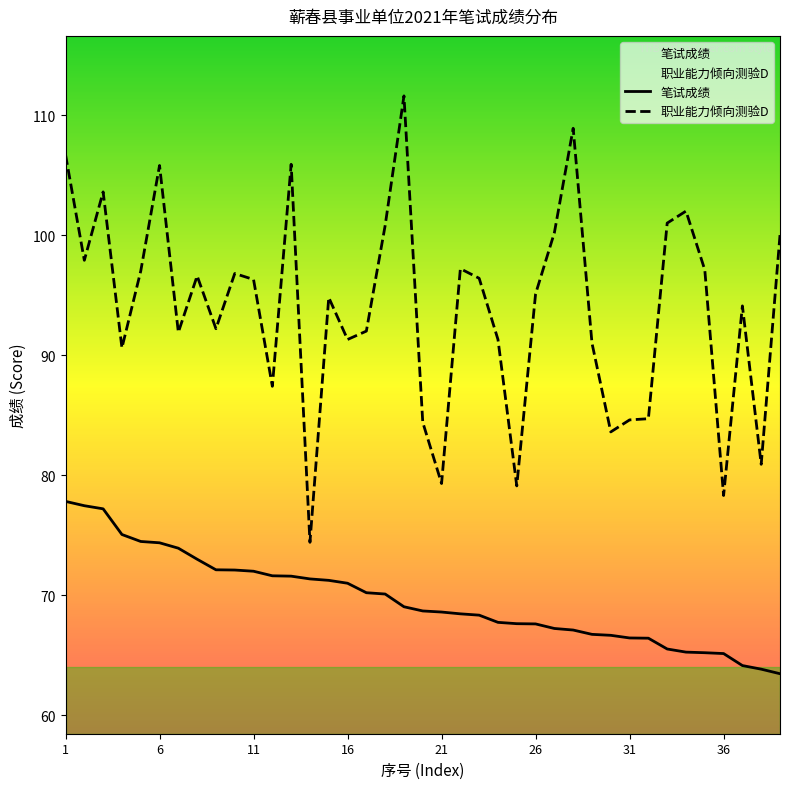

List the series in order of their overall mean, highest first.

职业能力倾向测验D, 笔试成绩